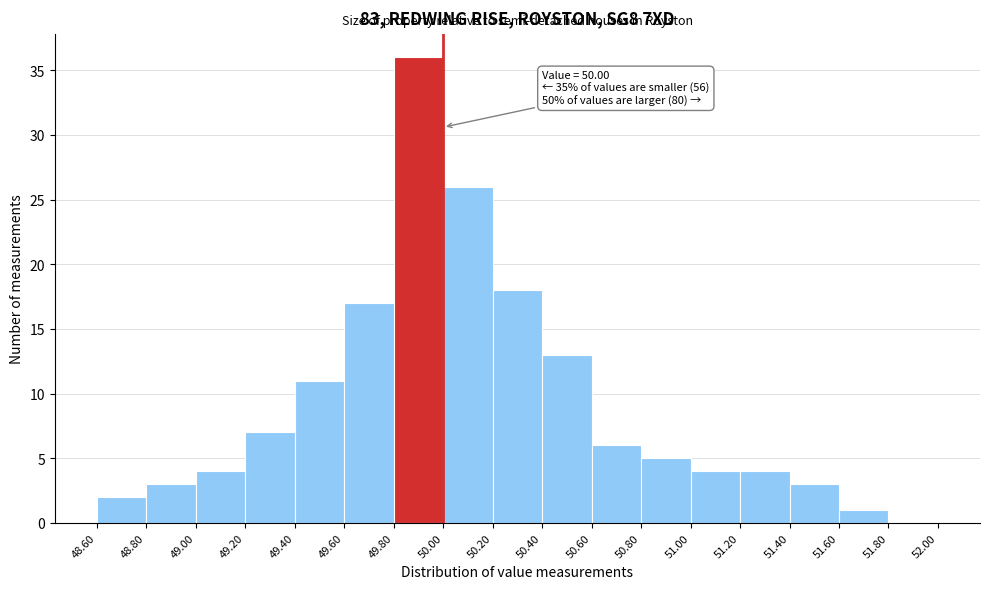

Which range on the x-axis has the tallest bar?

49.80 to 50.00